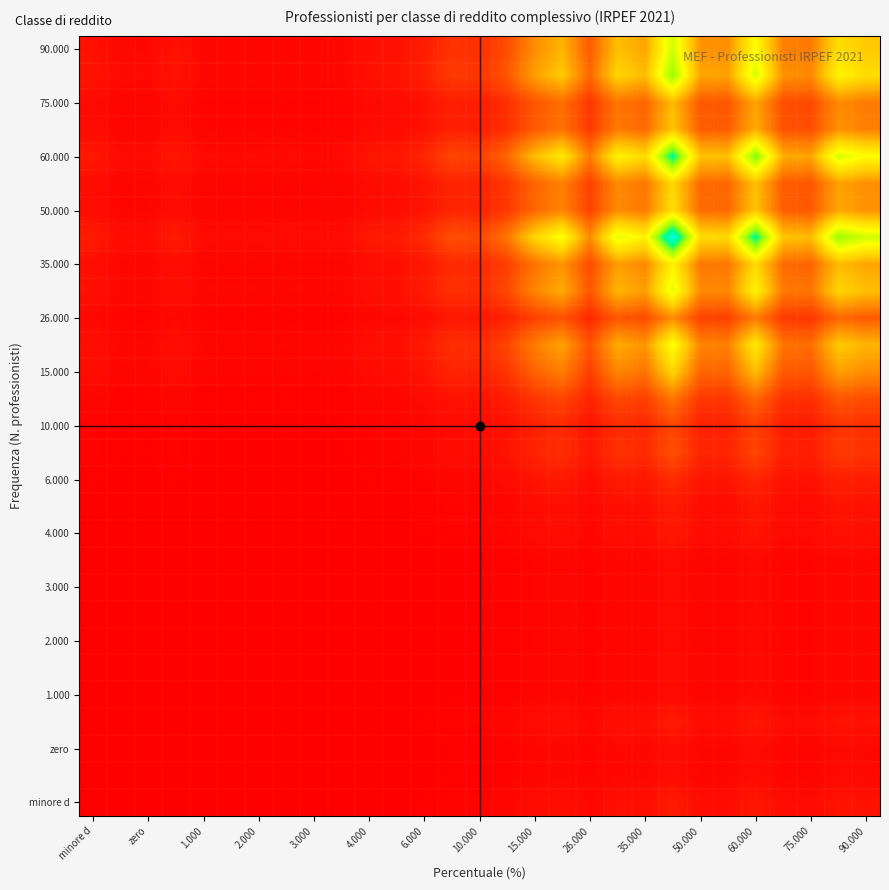

How many series are shown in this chart?

29